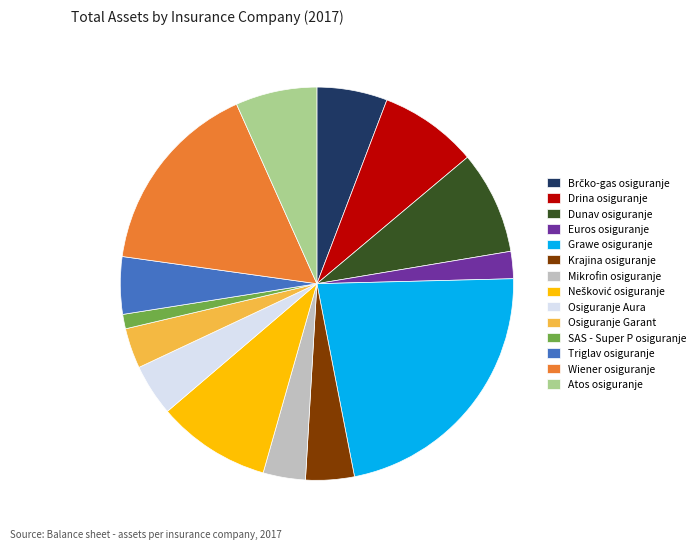

Which category has the biggest portion of the pie?

Grawe osiguranje